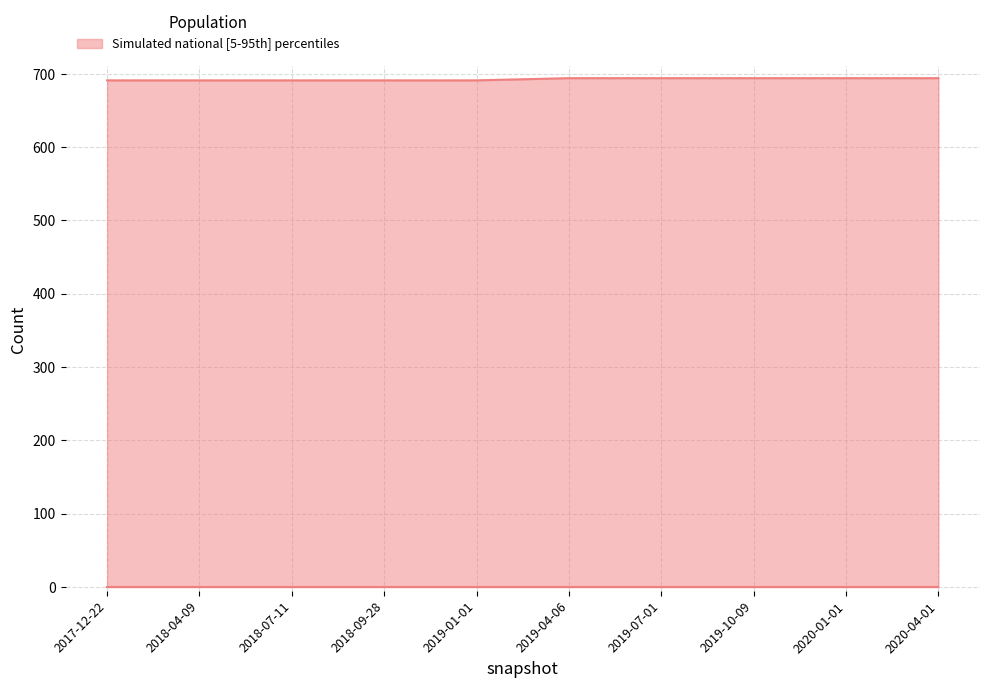

Count the national values in the range 691 to 694.

10